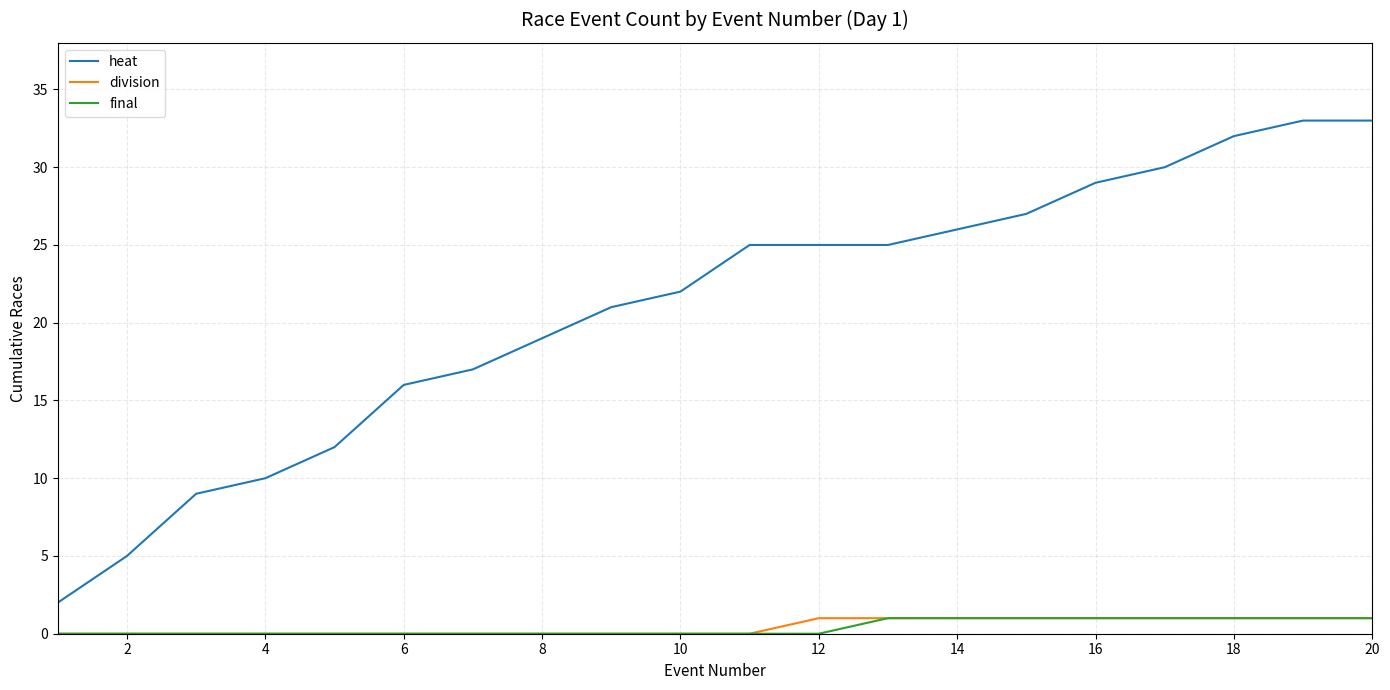

Reading right to left, transcribe all the data shown in this chart.

heat: 33	33	32	30	29	27	26	25	25	25	22	21	19	17	16	12	10	9	5	2
division: 1	1	1	1	1	1	1	1	1	0	0	0	0	0	0	0	0	0	0	0
final: 1	1	1	1	1	1	1	1	0	0	0	0	0	0	0	0	0	0	0	0